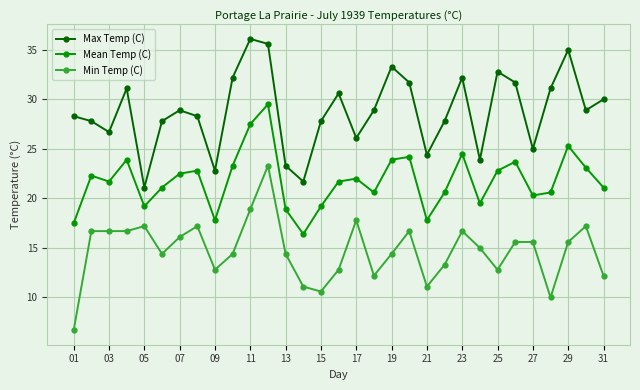

List the series in order of their peak value, highest first.

Max Temp (C), Mean Temp (C), Min Temp (C)